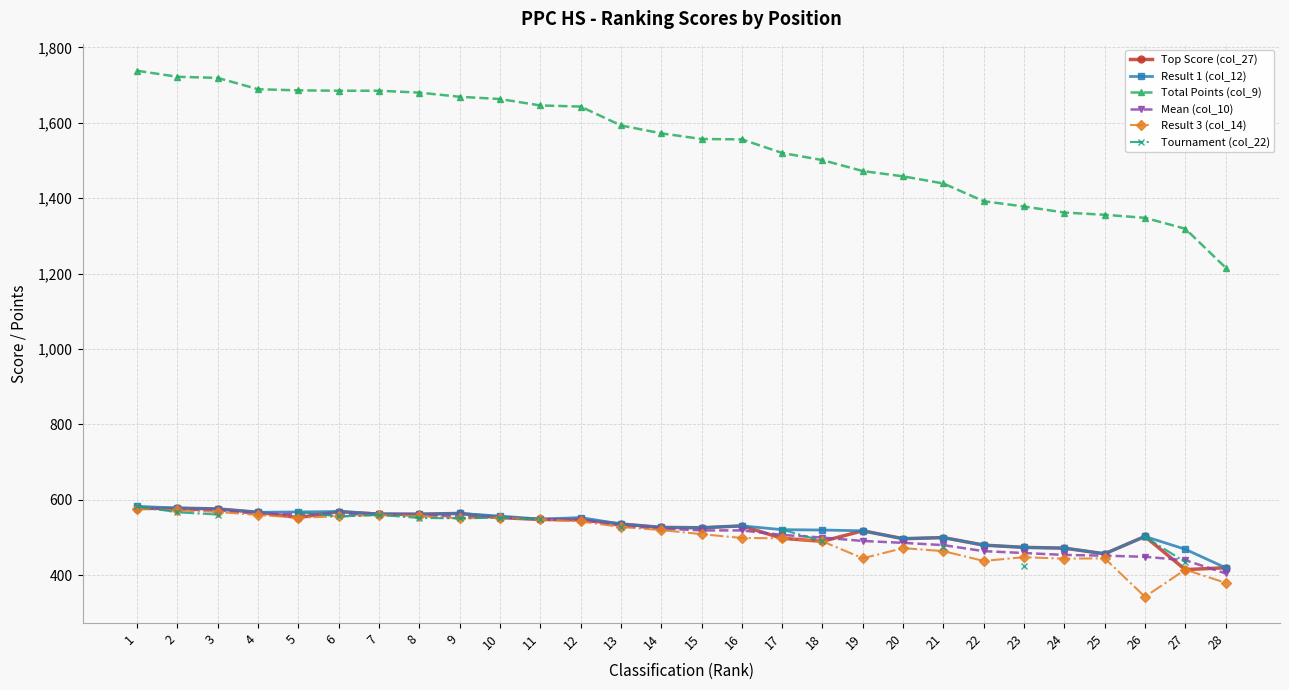

The Mean (col_10) series shows 897.5 at 4. True or false?

False